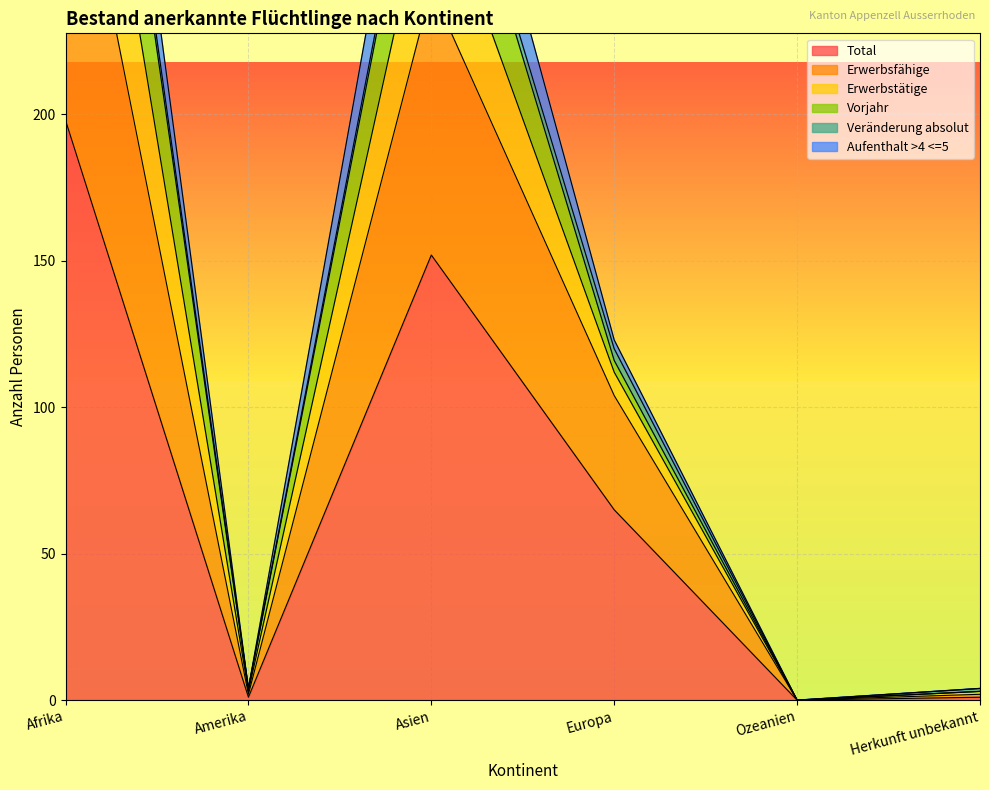

What is the maximum value for Total?

198